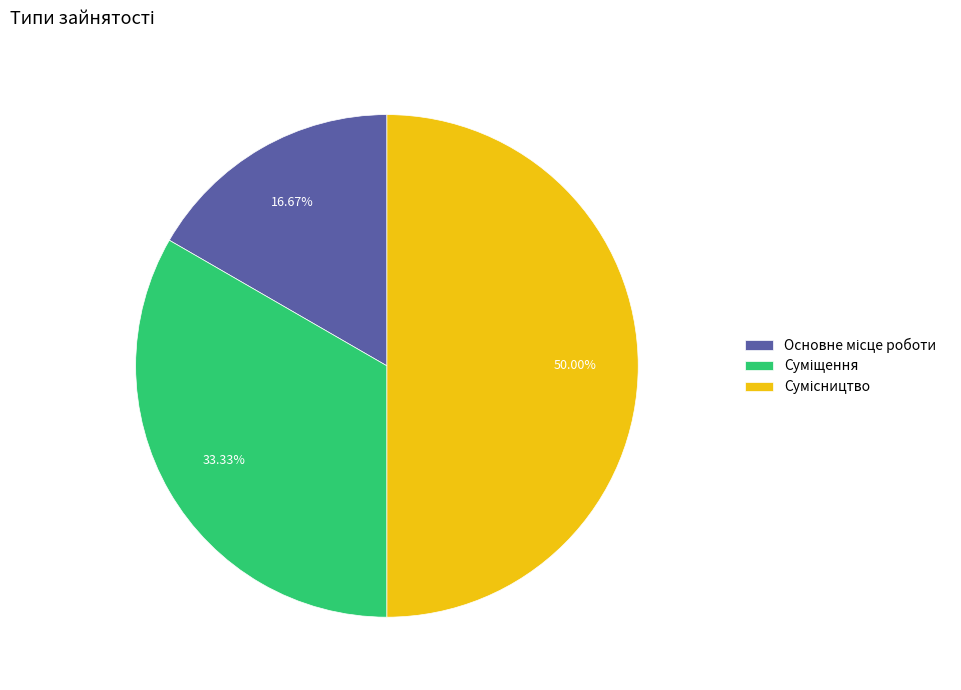

How many segments does this pie chart have?

3